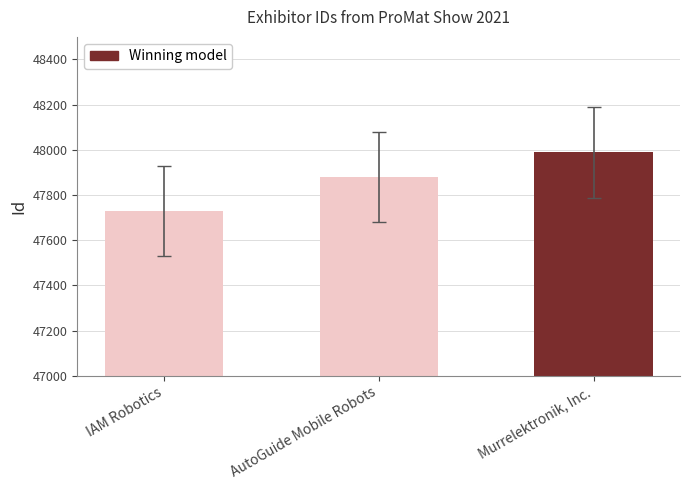

Count the number of categories in the chart.

3